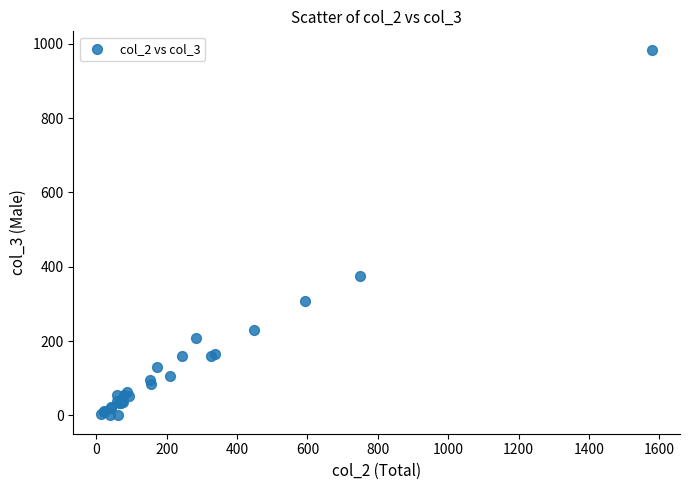

What Y value in the scatter plot is closest to 492?

376